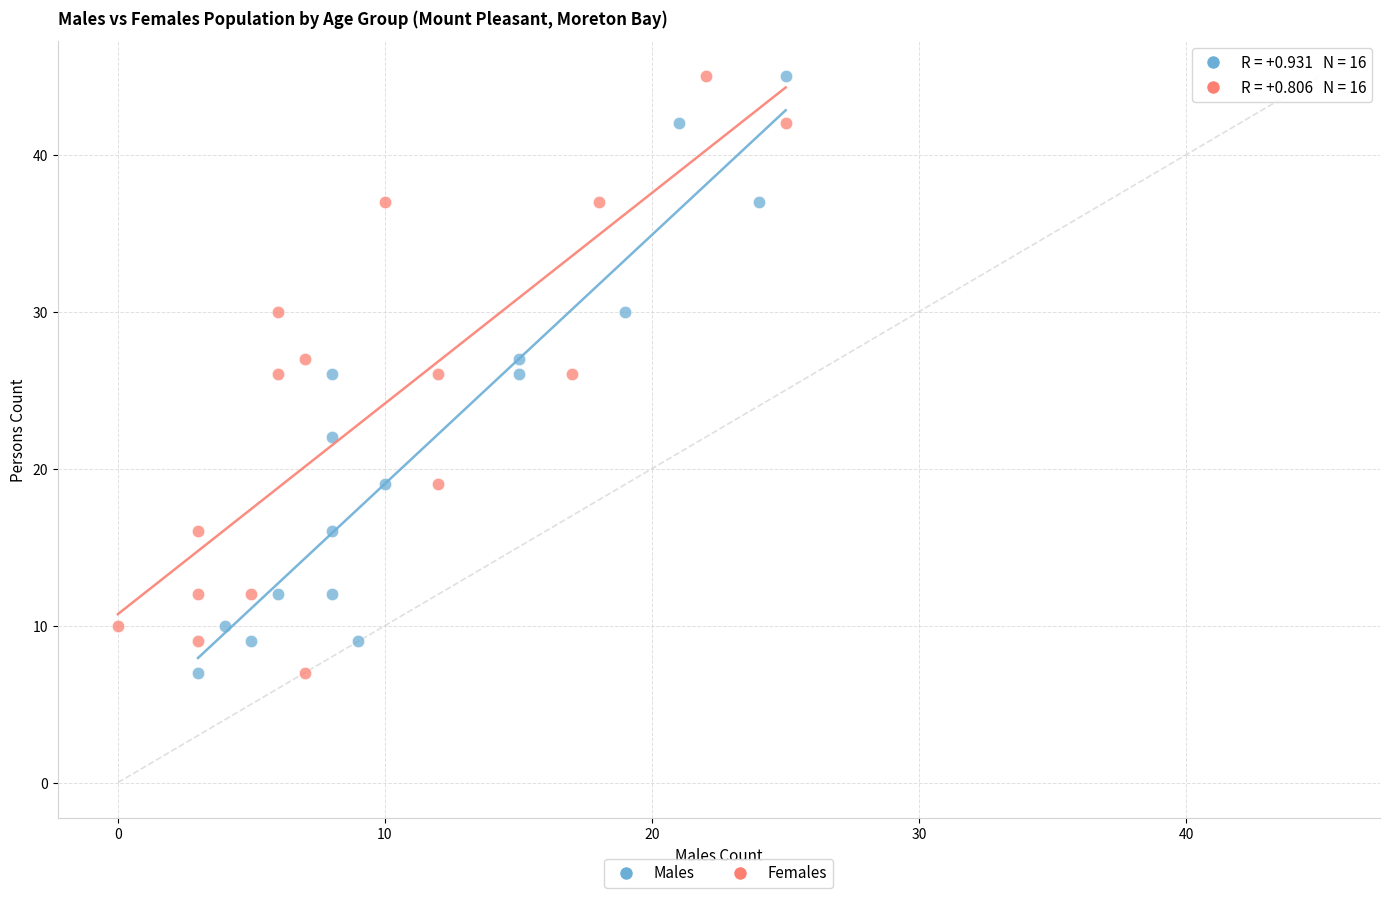

What are all the series names shown in the legend?

Males, Females